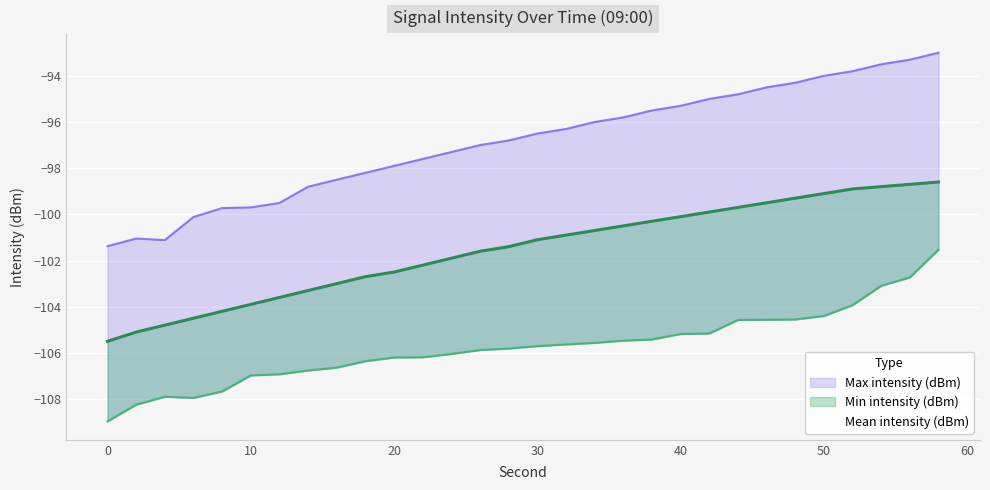

True or false: Max intensity (dBm) and Mean intensity (dBm) cross at least once.

False